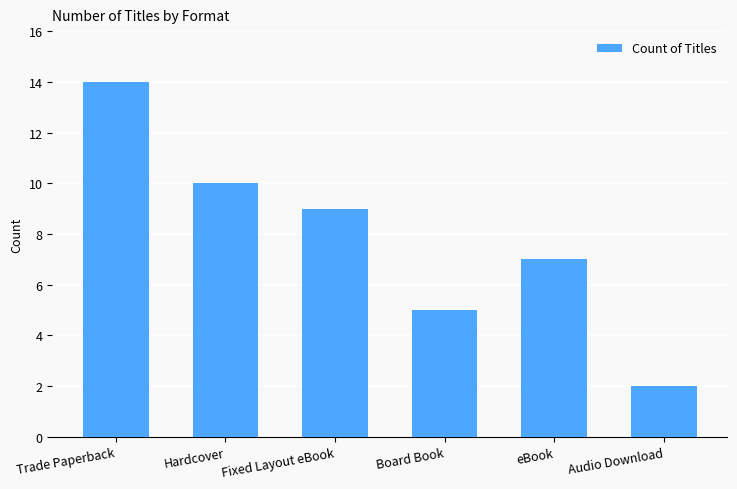

Reading left to right, what are all the values shown in this chart?

14	10	9	5	7	2